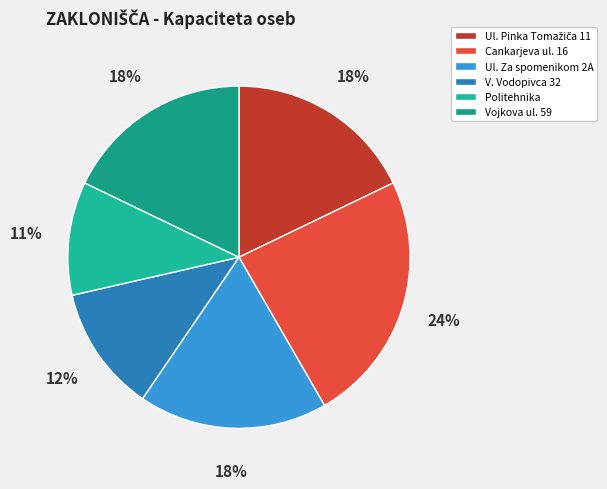

To the nearest percent, what is the average slice percentage?

17%